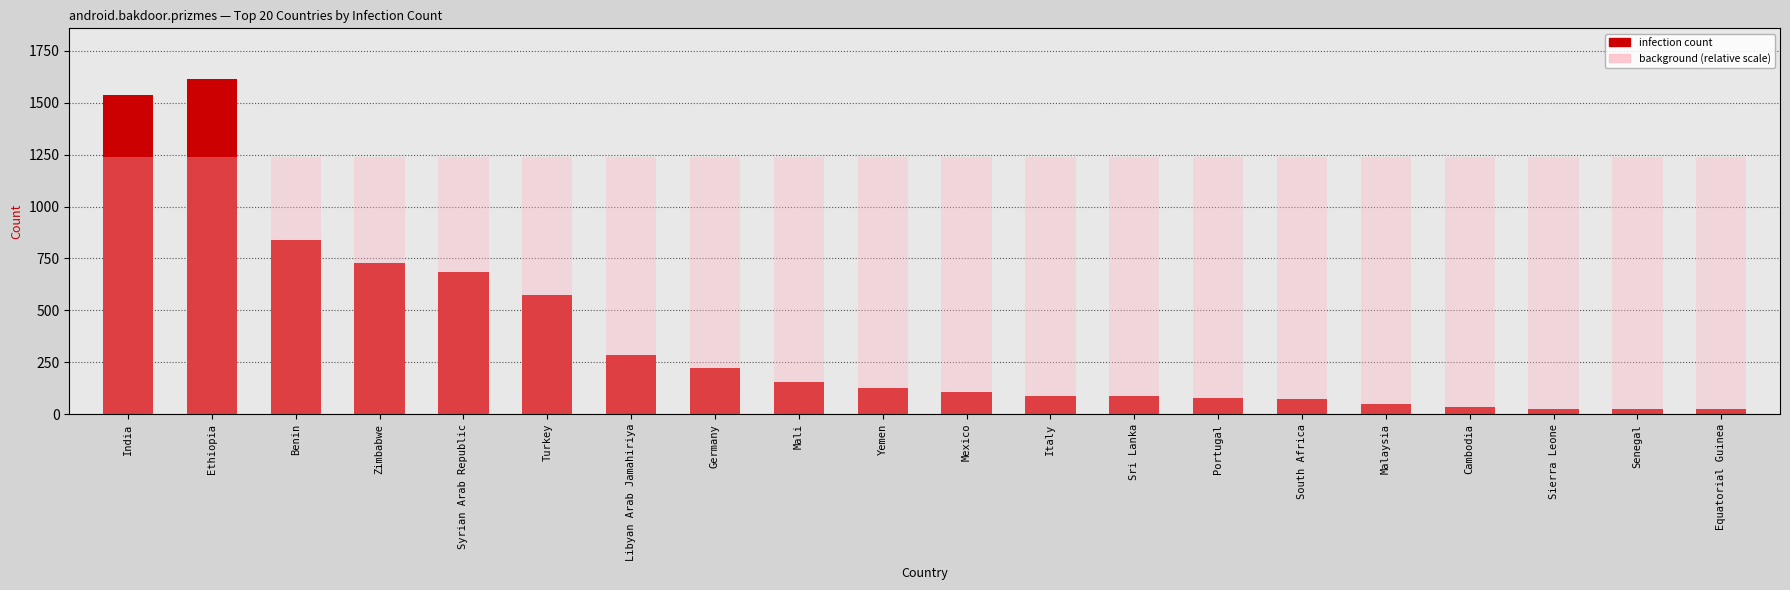

What is the spread (max minus min) of values at Malaysia?

1569